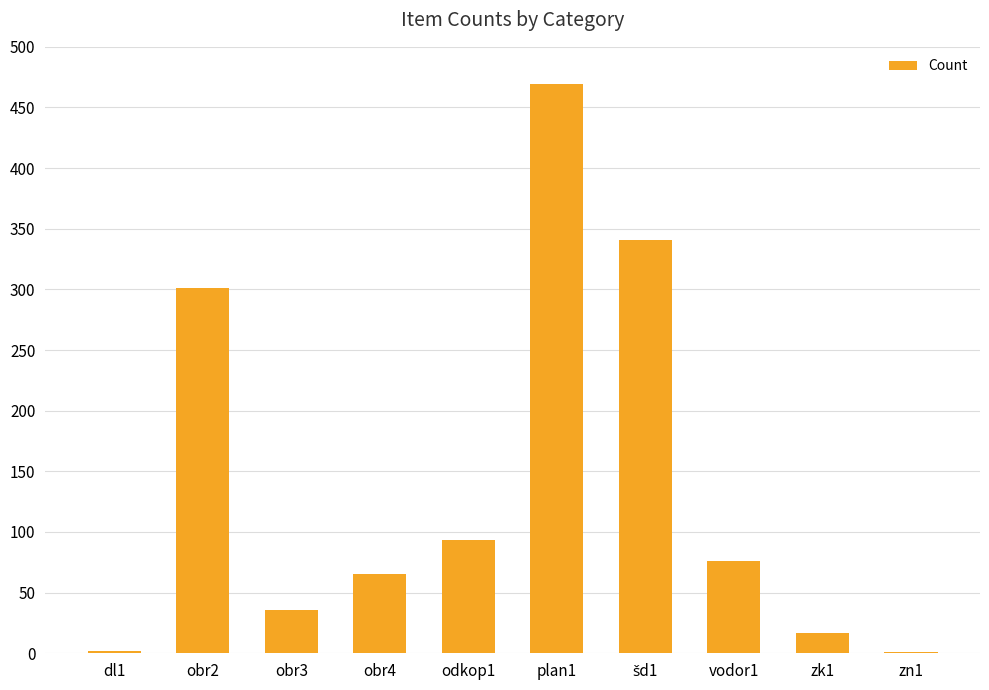

Which has a higher value, obr3 or obr2?

obr2